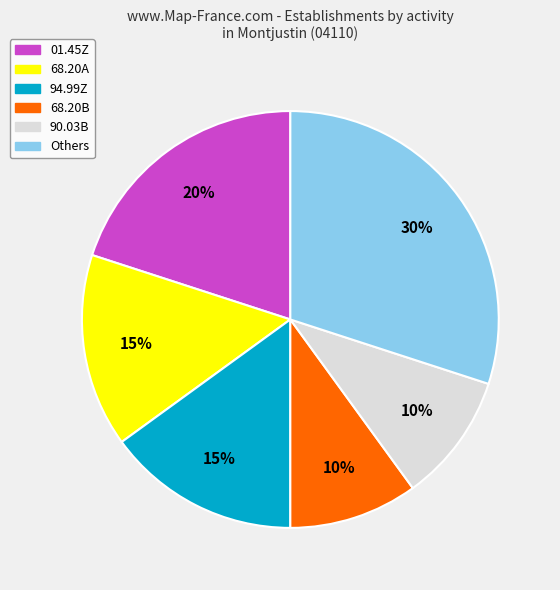

To the nearest percent, what is the difference between the largest and smallest slice percentages?

20%